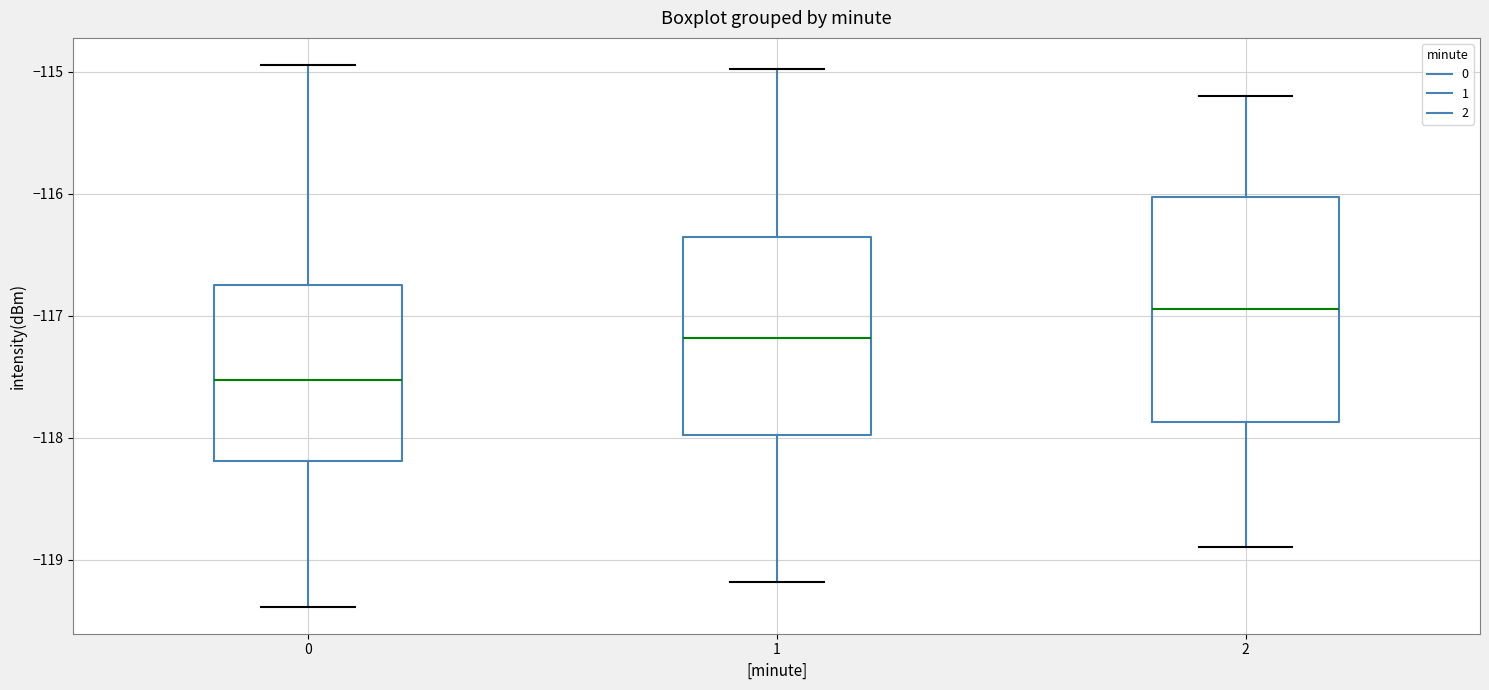

Reading left to right, transcribe this box plot: for each box, give where its median line is, the range the box spans, and where its two whiskers end, as read against the y-axis. The values are not printed on the chart, so give them approximately, as read against the axis.

0: median -117.5, box -118.2 to -116.7, whiskers -119.4 to -114.9
1: median -117.2, box -118.0 to -116.4, whiskers -119.2 to -115.0
2: median -116.9, box -117.9 to -116.0, whiskers -118.9 to -115.2